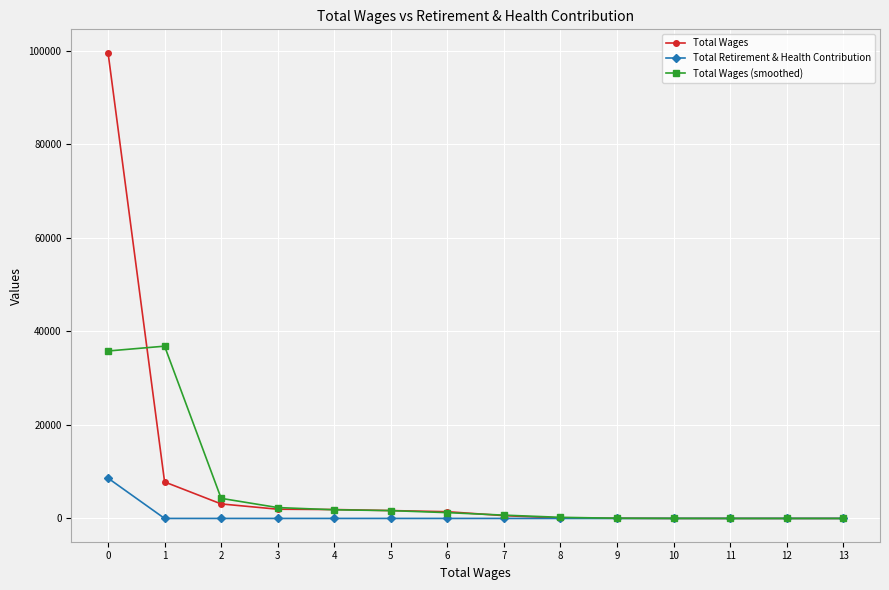

What is the highest value of the Total Retirement & Health Contribution series?

8610.0